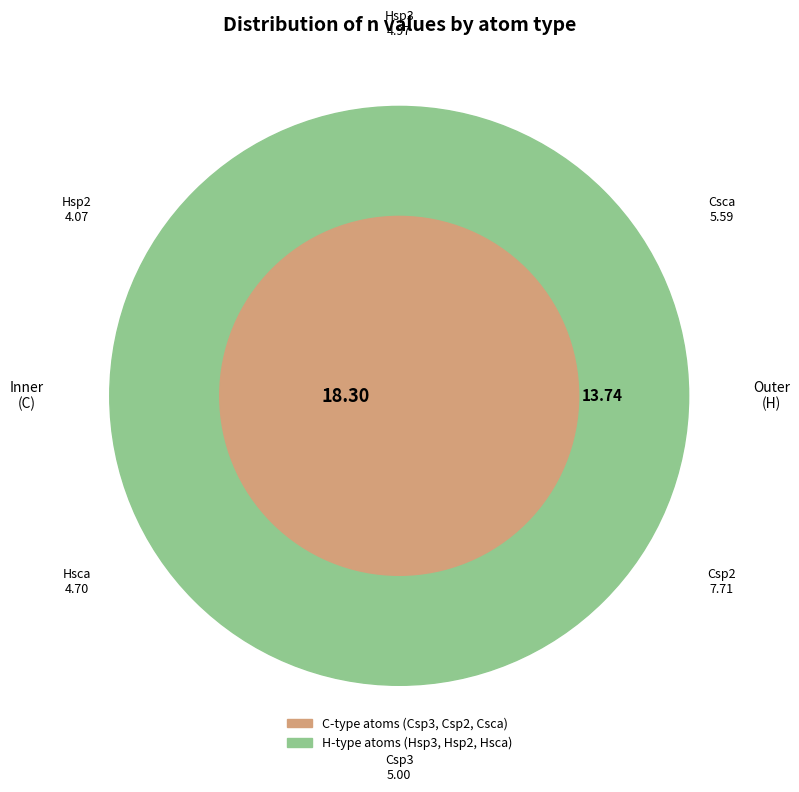

Rank the categories by value from highest to lowest.

Csp2, Csca, Csp3, Hsp3, Hsca, Hsp2